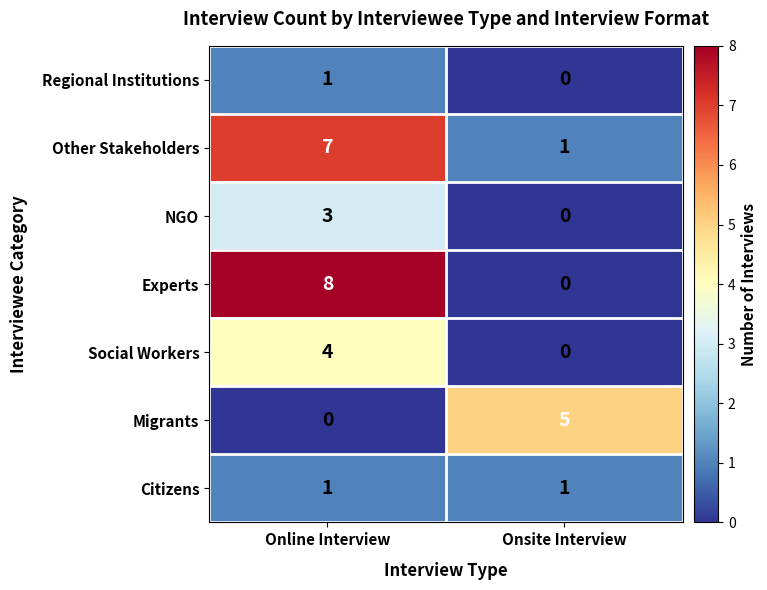

At which label is Migrants closest to 2?

Online Interview